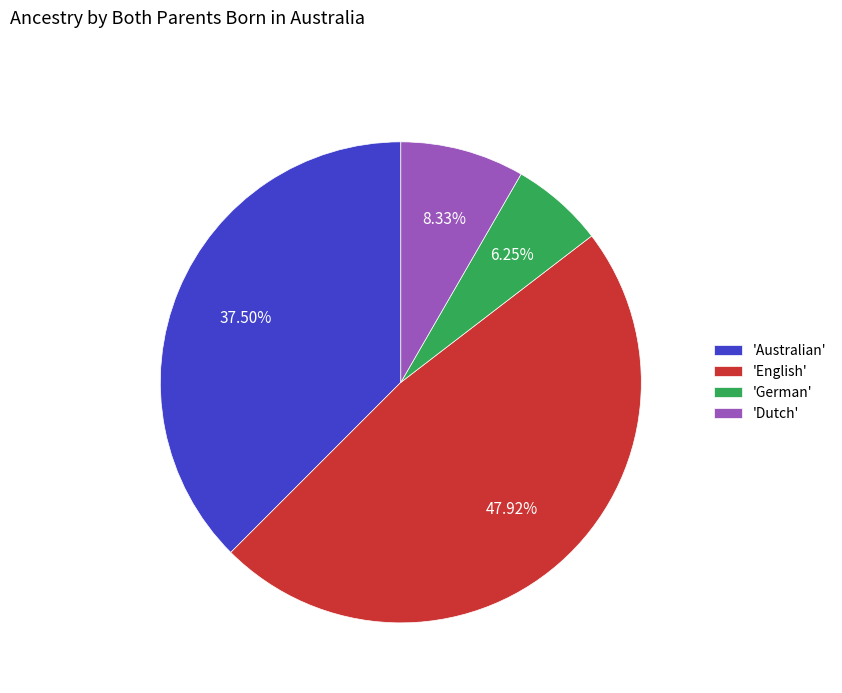

Which category has the biggest portion of the pie?

'English'